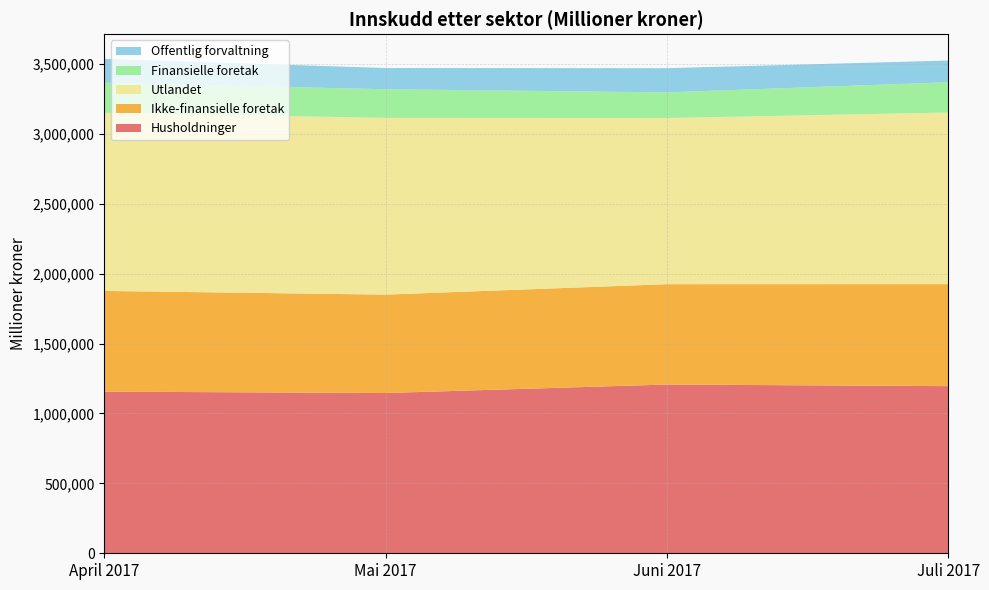

Reading left to right, list all the values displayed in this chart.

Husholdninger: 1156244	1146349	1207121	1195523
Ikke-finansielle foretak: 720371	703743	717843	729682
Utlandet: 1274149	1263971	1188178	1227369
Finansielle foretak: 214907	205093	183623	216656
Offentlig forvaltning: 170660	151797	173018	155241